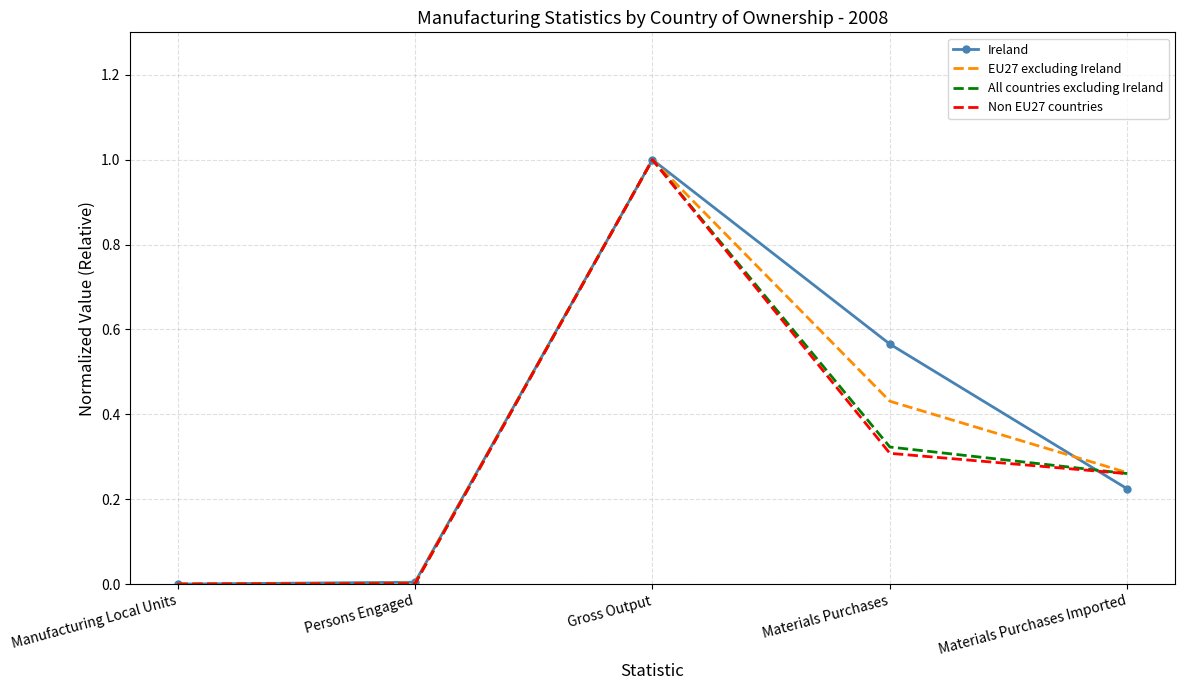

What are all the series names shown in the legend?

Ireland, EU27 excluding Ireland, All countries excluding Ireland, Non EU27 countries